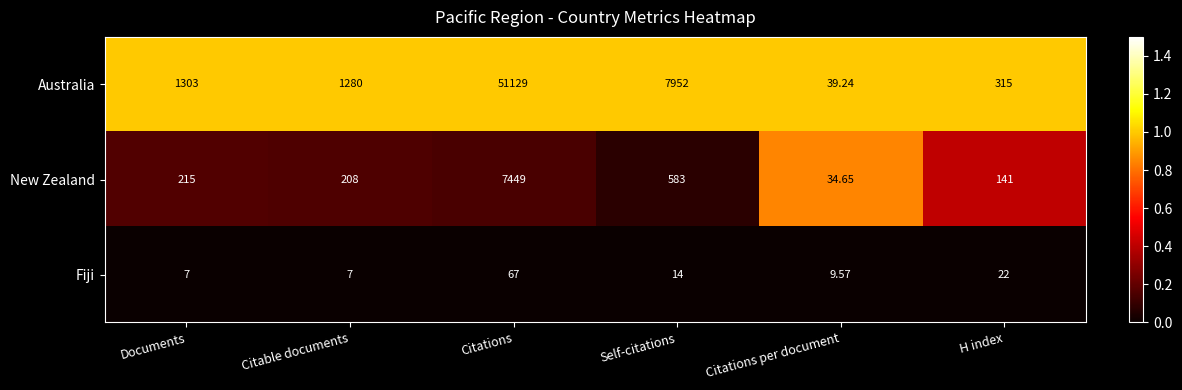

At which label is Fiji closest to 37?

H index